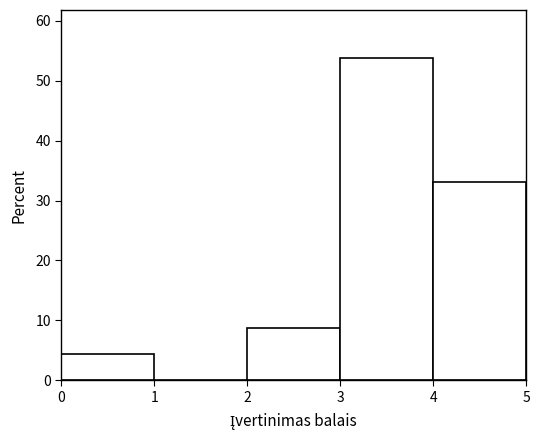

Which range on the x-axis has the tallest bar?

3 to 4